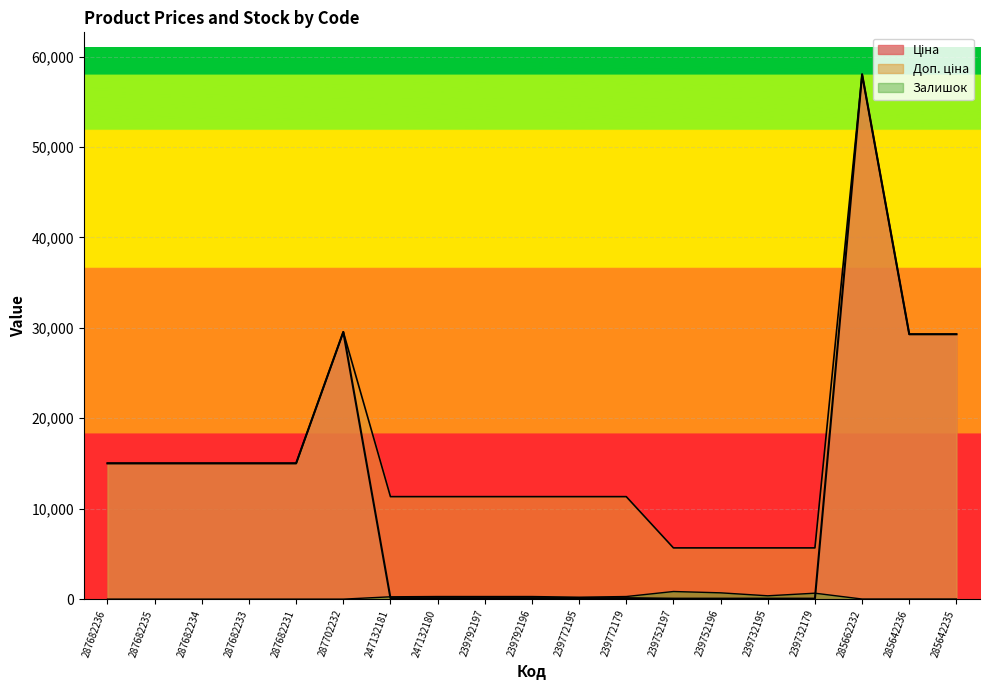

What is the average value of the Залишок series?

223.2